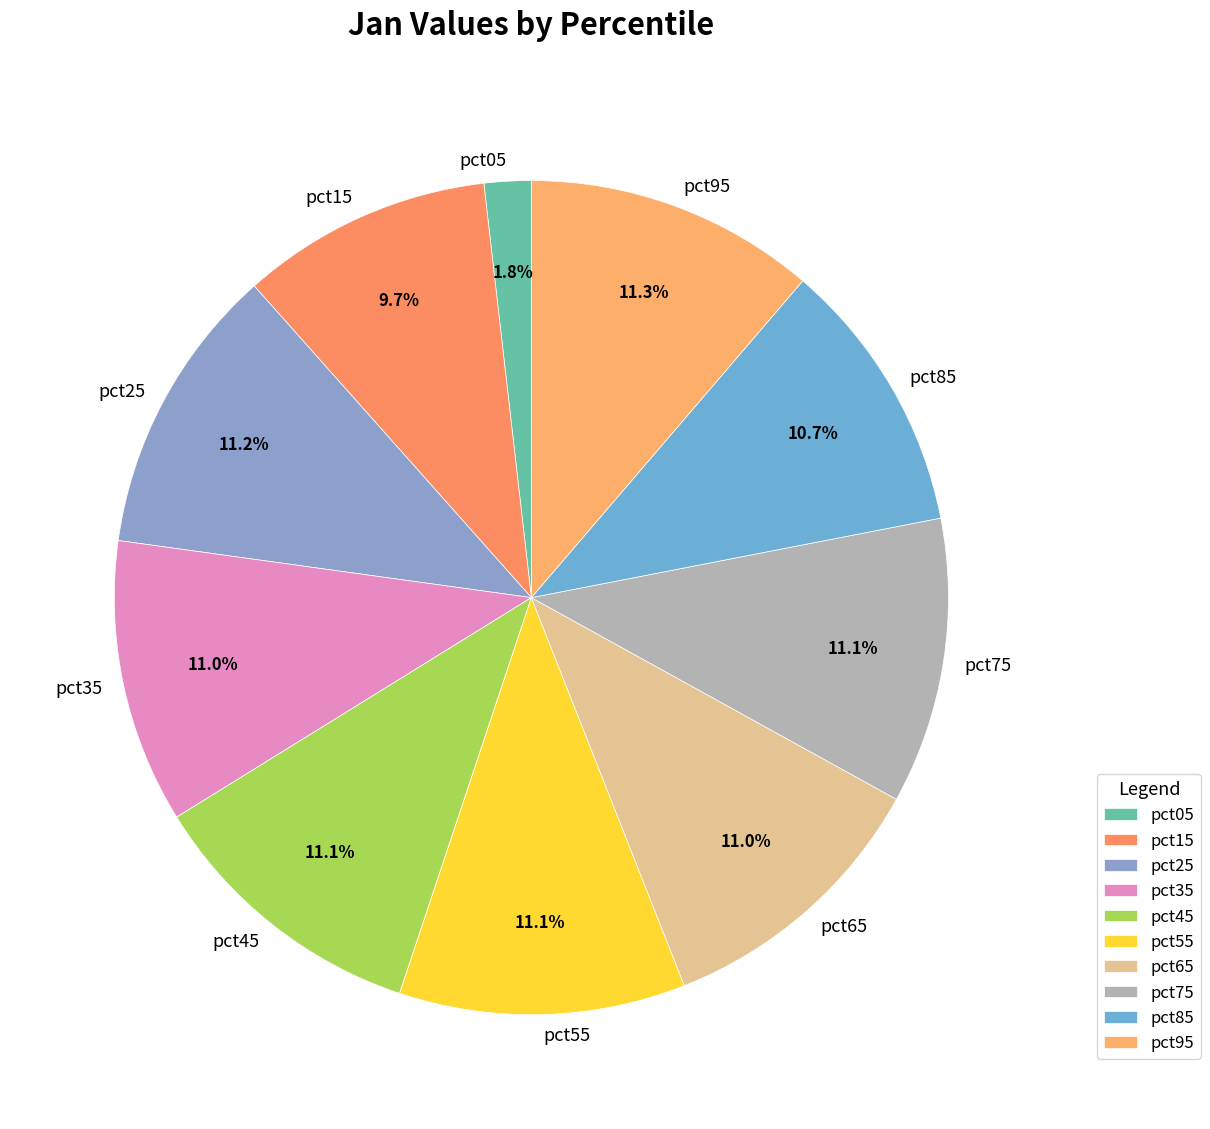

Which category has the smallest portion of the pie?

pct05